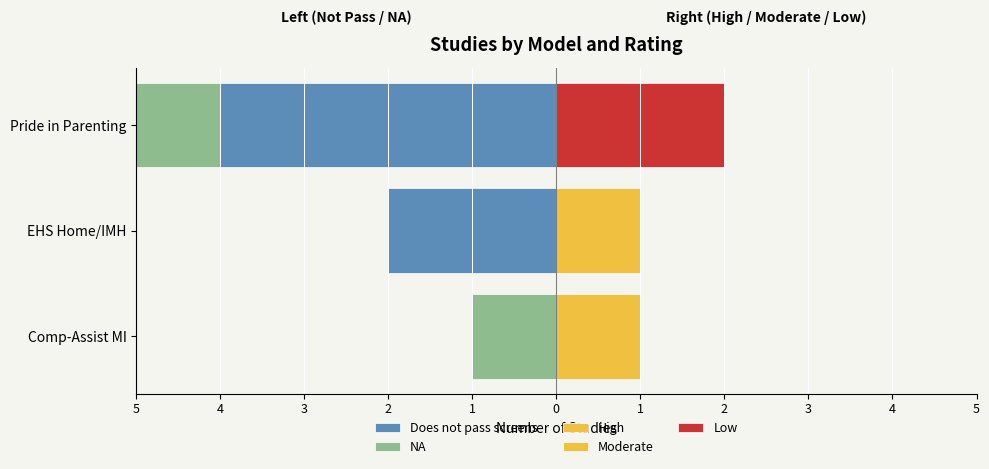

What is the total value across all series at EHS Home/IMH?

-1